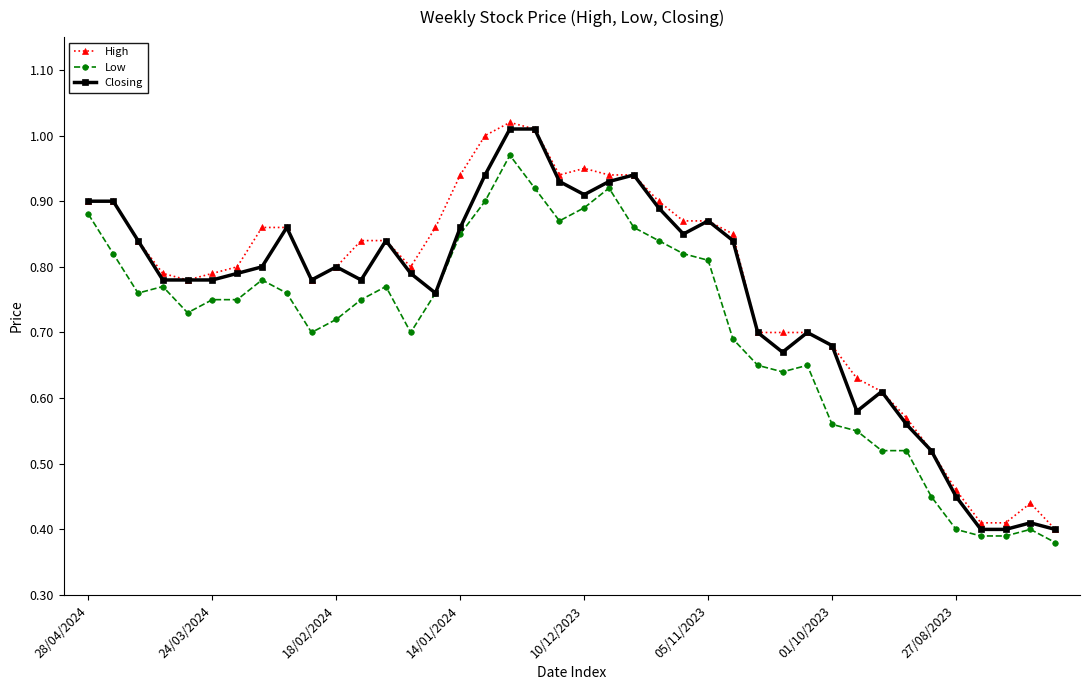

Is this an area chart (filled region under the line)?

No